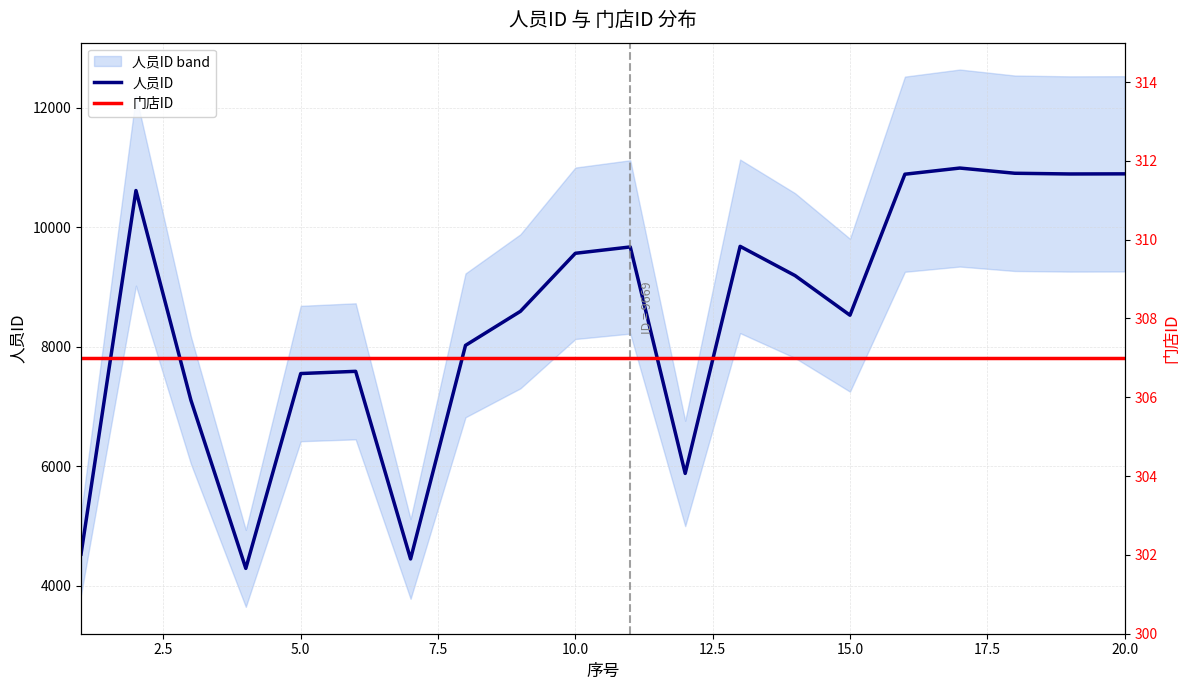

What is the maximum value for 人员ID?

10989